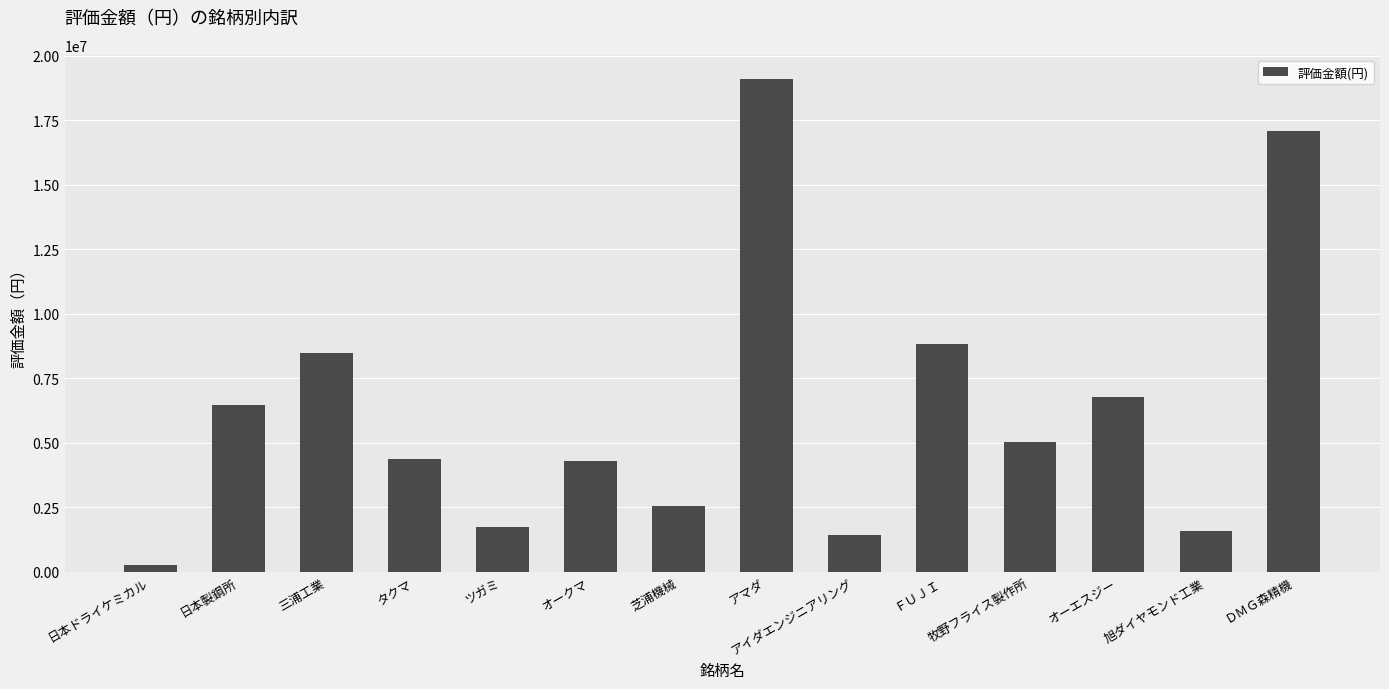

Where is the data nearest to the value 9671775?

ＦＵＪＩ